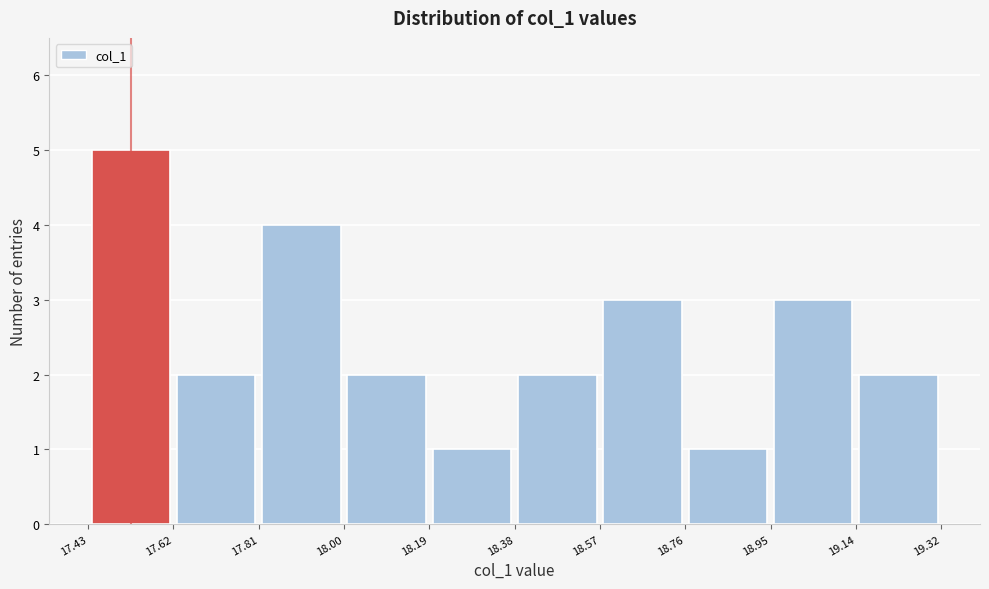

Over which range of the x-axis is the bar tallest?

17.43 to 17.62